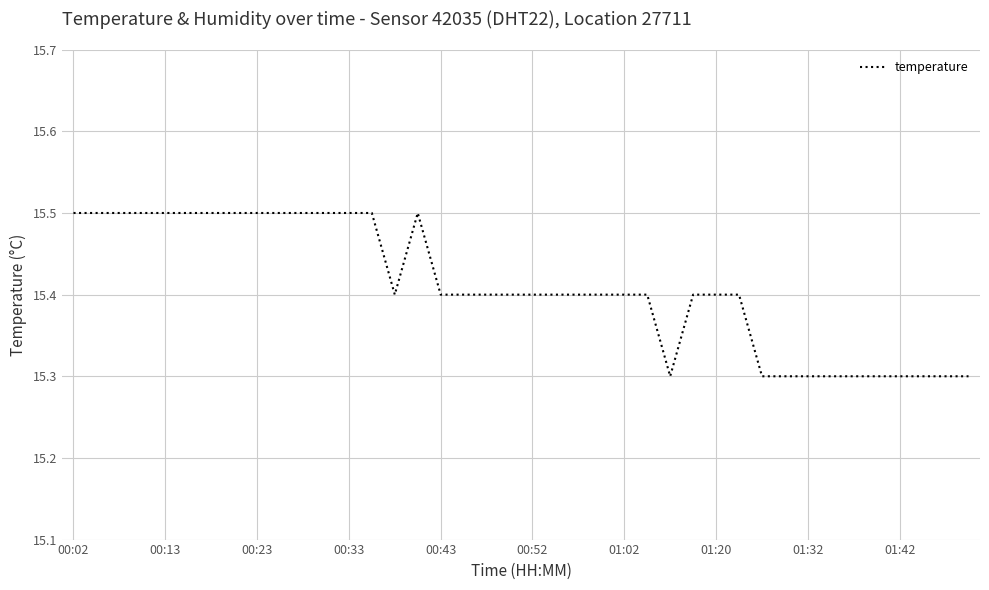

What is the smallest value displayed?

15.3